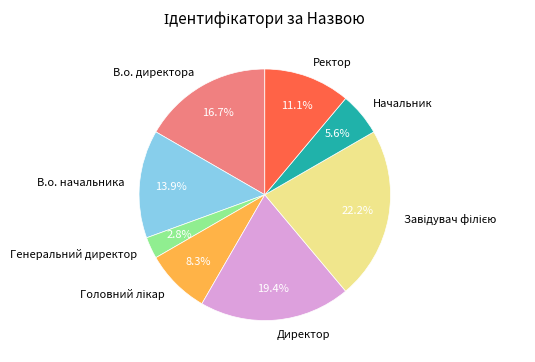

Combined, what portion of the pie is Директор and В.о. директора?

36.1%